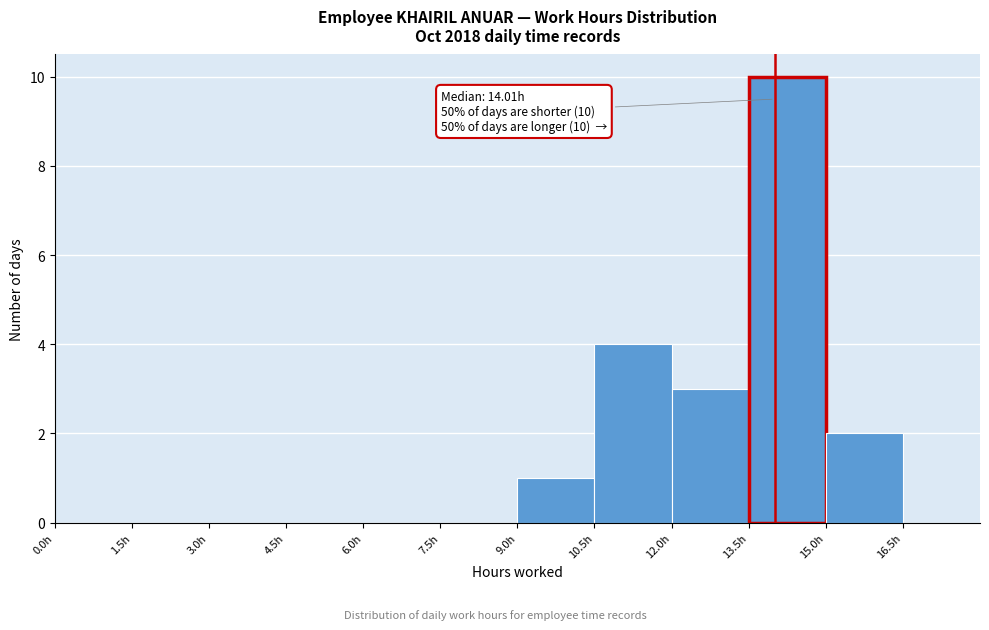

Which range on the x-axis has the tallest bar?

13.5 to 15.0